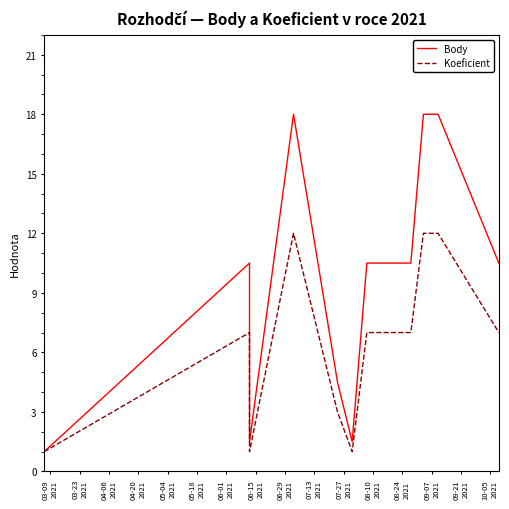

Which series has the largest total across all categories?

Body